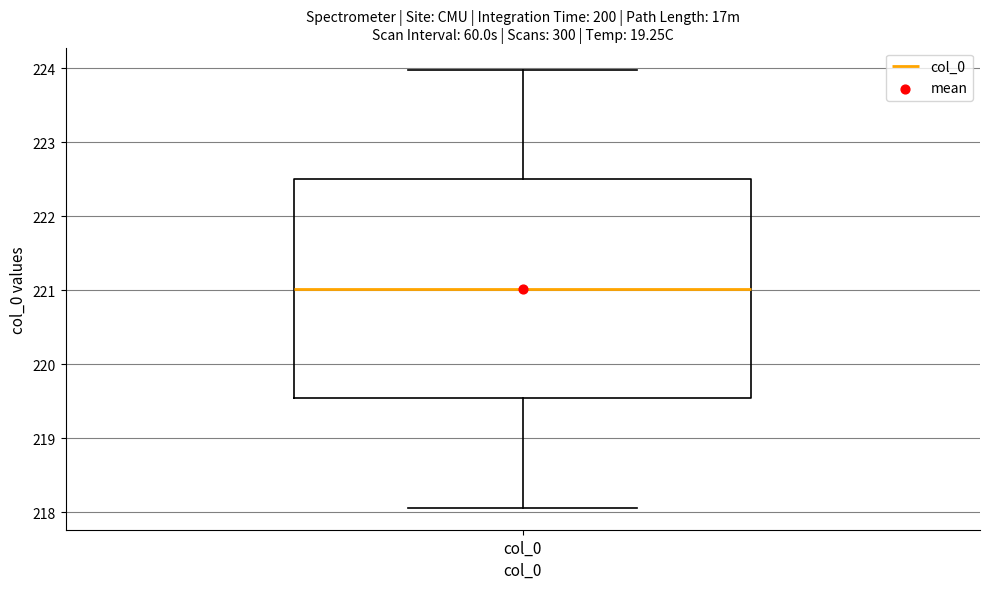

Transcribe this box plot: give where the median line is, the range the box spans, and where the two whiskers end, as read against the y-axis. The values are not printed on the chart, so give them approximately, as read against the axis.

median 221.0, box 219.5 to 222.5, whiskers 218.1 to 224.0